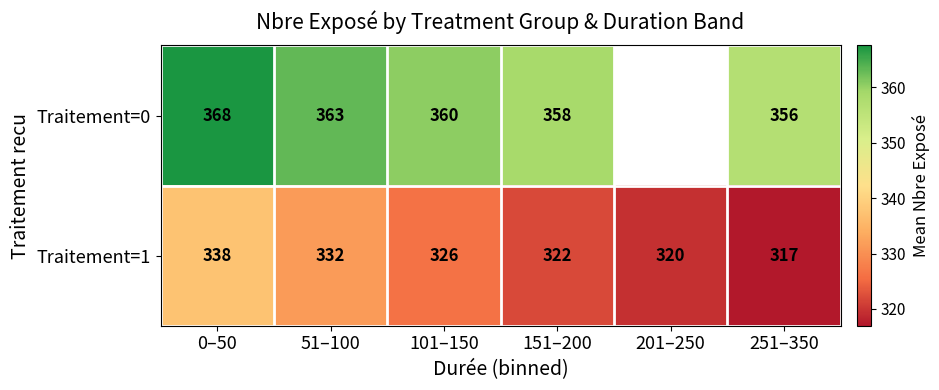

At which category is the sum across all series the highest?

0–50